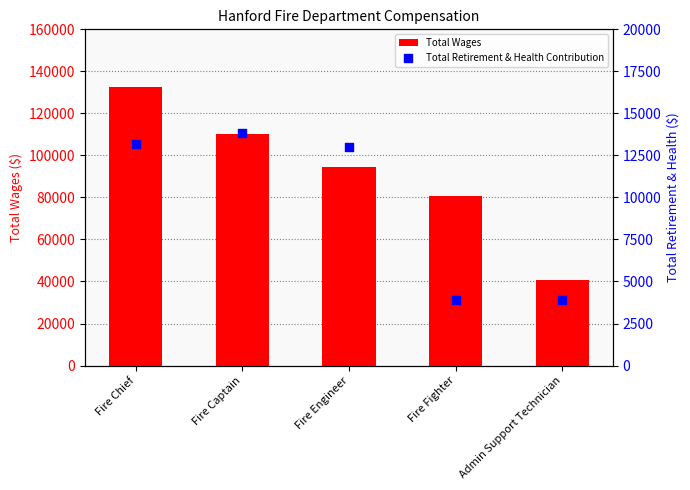

What is the total value across all series at Fire Fighter?

84431